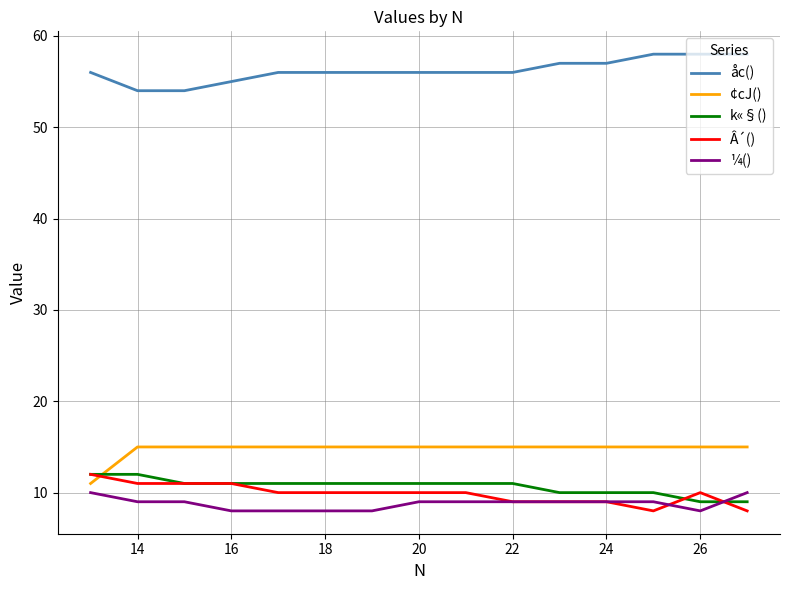

What are all the series names shown in the legend?

åc(), ¢cJ(), k«§(), Â´(), ¼()